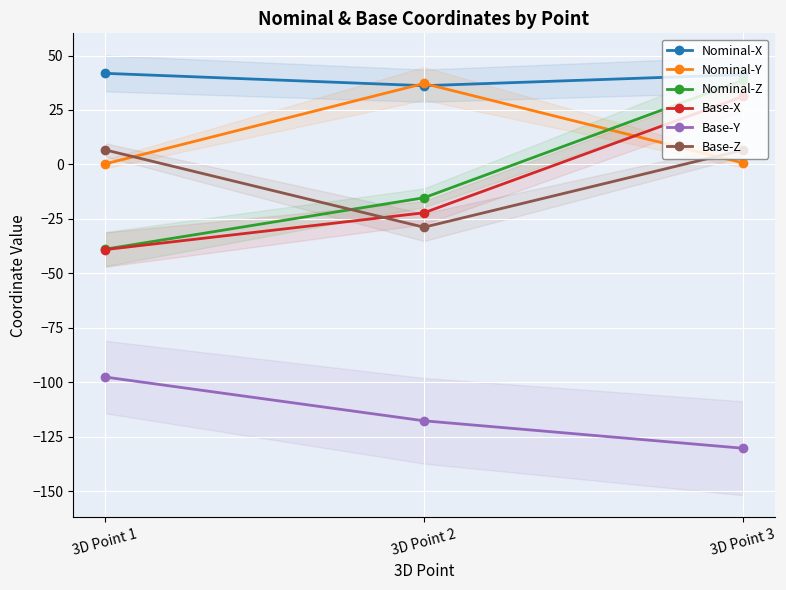

At how many categories does at least one series exceed -77?

3